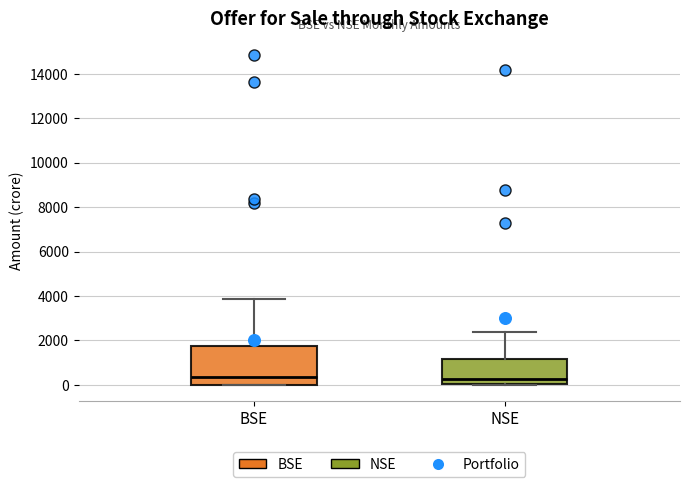

Reading left to right, transcribe this box plot: for each box, give where its median line is, the range the box spans, and where its two whiskers end, as read against the y-axis. The values are not printed on the chart, so give them approximately, as read against the axis.

BSE: median 400, box 0 to 1800, whiskers 0 to 3800
NSE: median 200, box 0 to 1200, whiskers 0 (just below the box's lower edge) to 2400